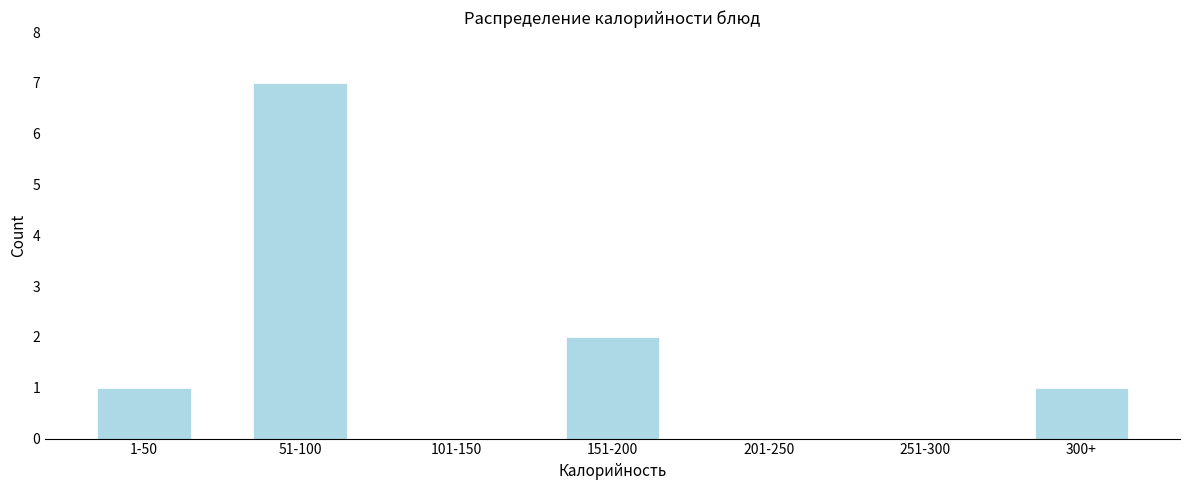

Reading left to right, transcribe all the data shown in this chart.

1-50=1	51-100=7	101-150=0	151-200=2	201-250=0	251-300=0	300+=1